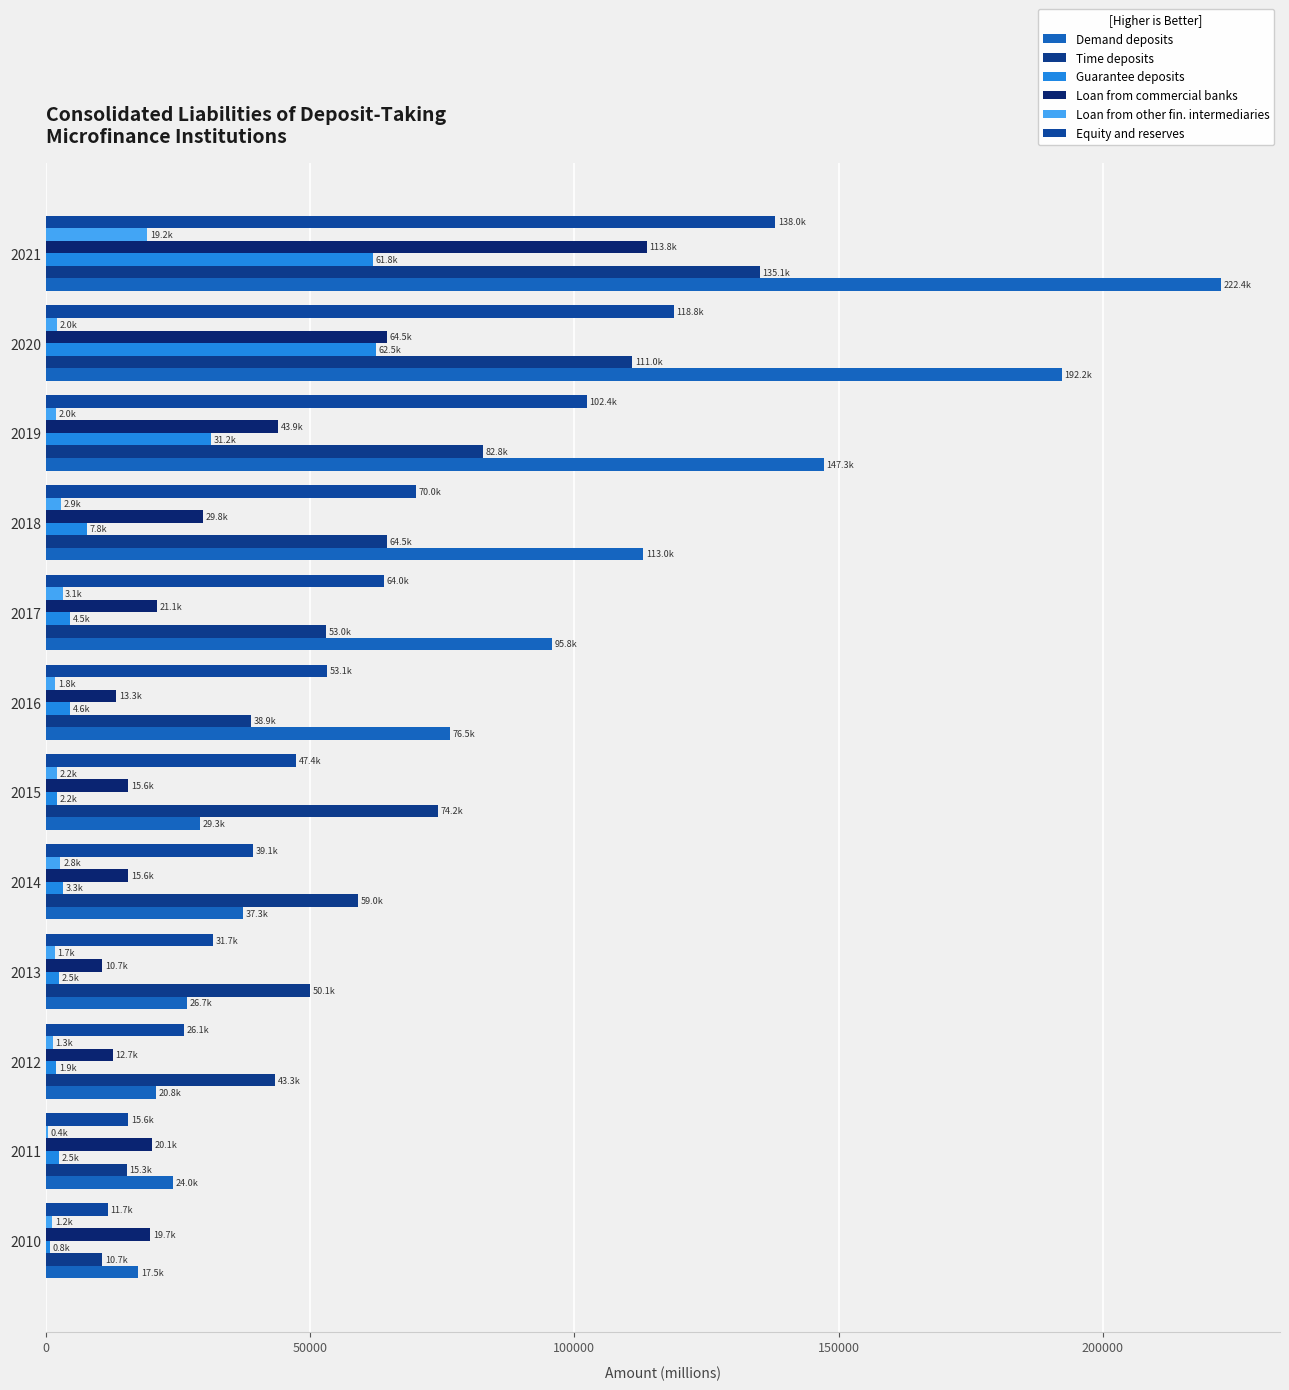

Reading left to right, what are all the values shown in this chart?

Demand deposits: 17477.2	24023.6	20835.7	26715.3	37258.6	29253.6	76525.8	95830.5	113035.0	147252.9	192209.8	222427.4
Time deposits: 10707.7	15337.8	43326.7	50051.9	59038.1	74216.6	38875.4	53007.8	64527.3	82761.1	110965.1	135142.5
Guarantee deposits: 774.1	2508.7	1939.2	2468.9	3260.0	2161.1	4589.6	4537.7	7802.8	31176.7	62498.7	61822.2
Loan from commercial banks: 19735.6	20111.7	12709.8	10672.1	15591.7	15601.8	13345.8	21115.3	29806.7	43928.1	64503.3	113751.8
Loan from other fin. intermediaries: 1247.0	428.0	1265.8	1718.7	2765.8	2163.7	1789.9	3149.0	2858.9	1969.4	2049.4	19167.8
Equity and reserves: 11708.0	15616.8	26146.1	31664.9	39132.2	47399.6	53129.6	63998.0	69995.8	102378.2	118812.7	138033.1